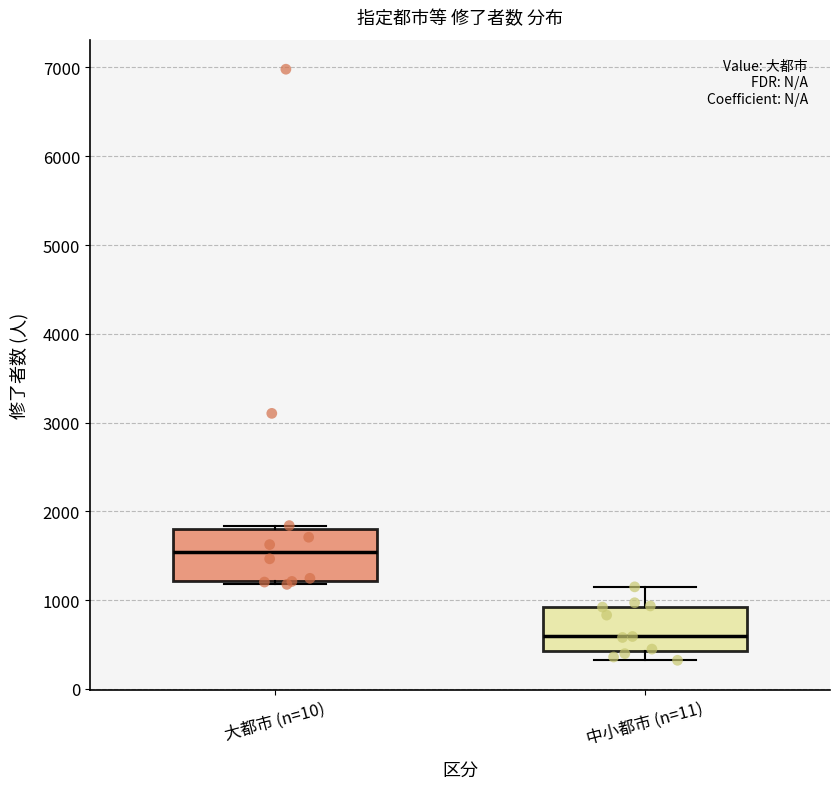

Reading left to right, read every box against the y-axis: the position of its median line, the range the box covers, and the ends of its whiskers. The values are not printed on the chart, so give them approximately, as read against the axis.

大都市 (n=10): median 1500, box 1200 to 1800, whiskers 1200 (just below the box's lower edge) to 1800 (just above the box's upper edge)
中小都市 (n=11): median 600, box 400 to 900, whiskers 300 to 1200